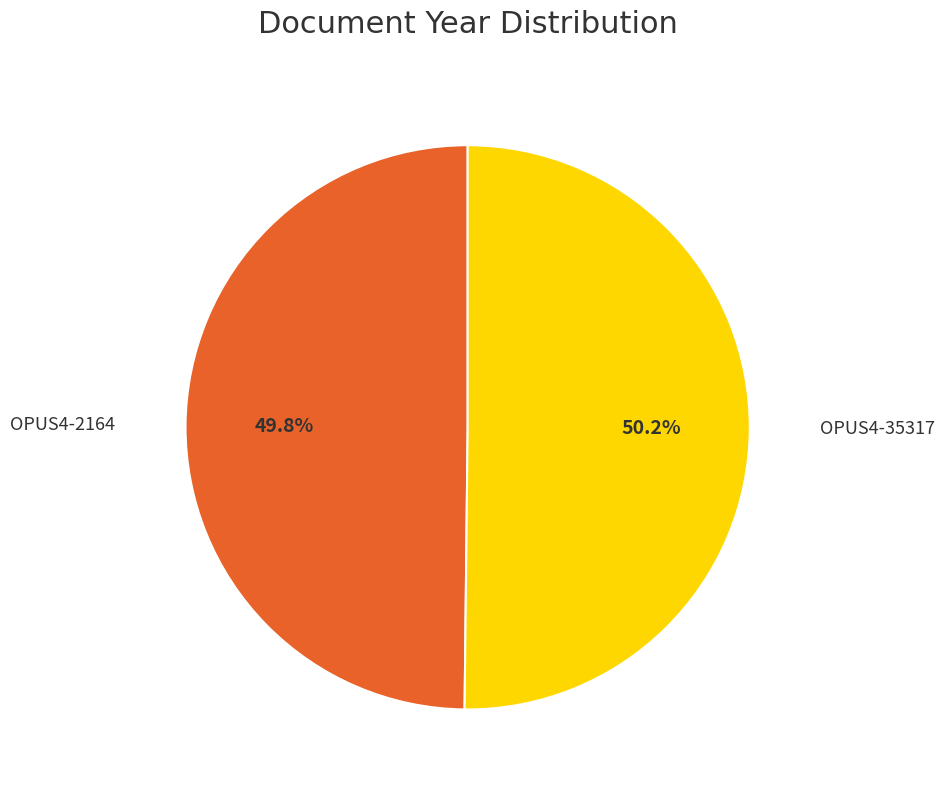

Is there a majority slice in this chart?

Yes